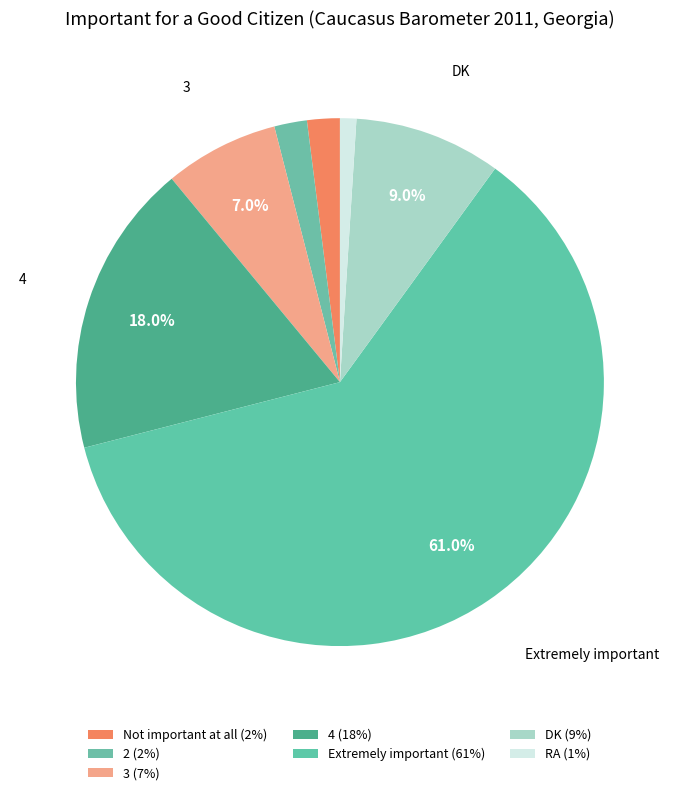

Rank the categories by value from lowest to highest.

RA, Not important at all, 2, 3, DK, 4, Extremely important